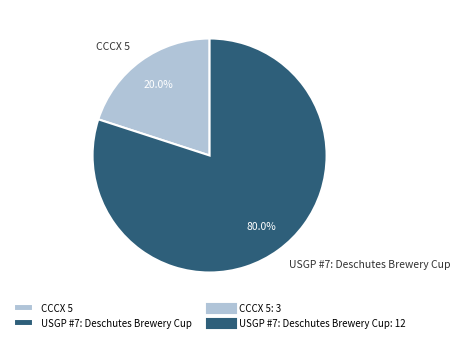

Approximately how many times larger is the value at USGP #7: Deschutes Brewery Cup compared to CCCX 5?

4.0